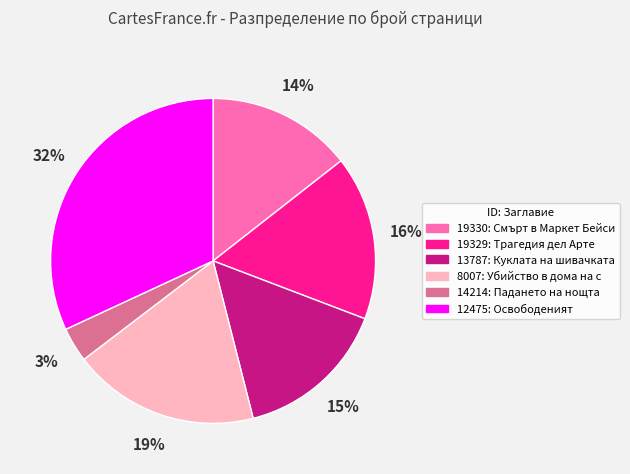

Is there a majority slice in this chart?

No